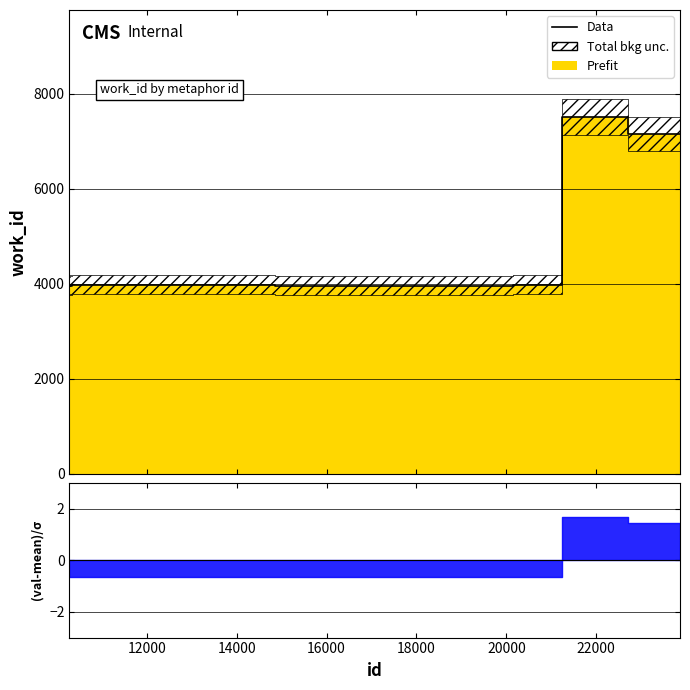

What is the maximum value shown in the chart?

7512